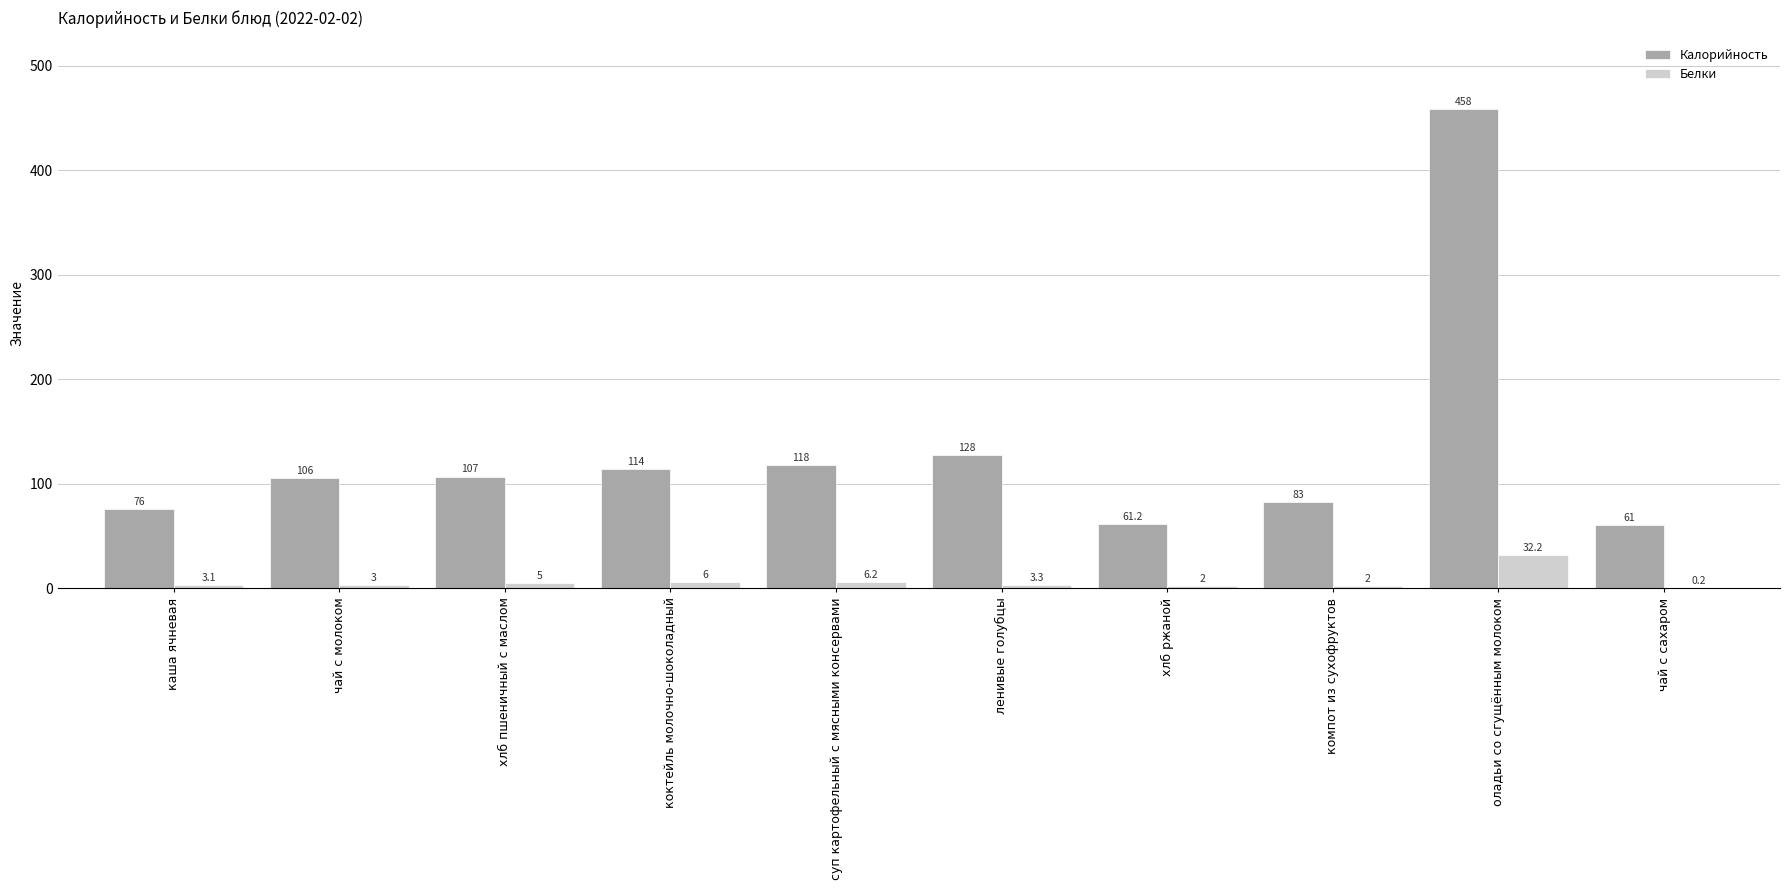

Which series has the largest total across all categories?

Калорийность